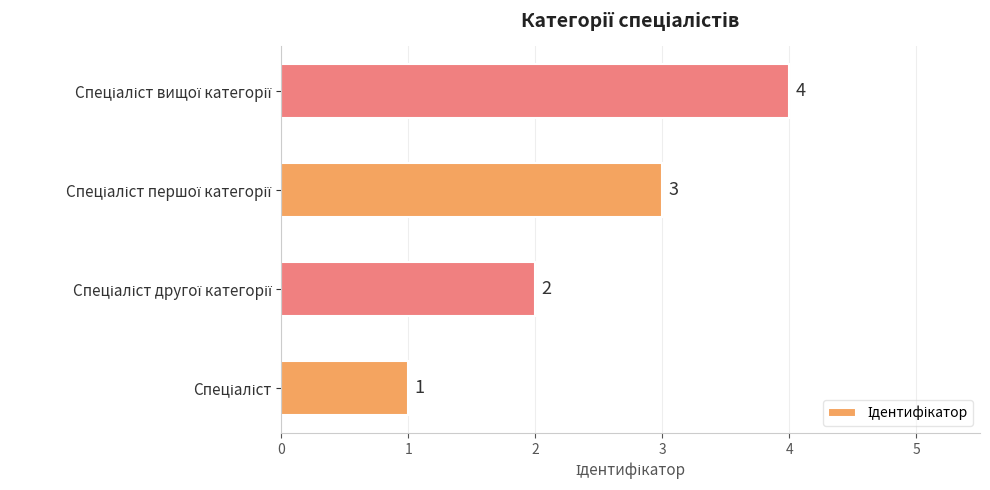

Count the values in the range 2 to 4.

3